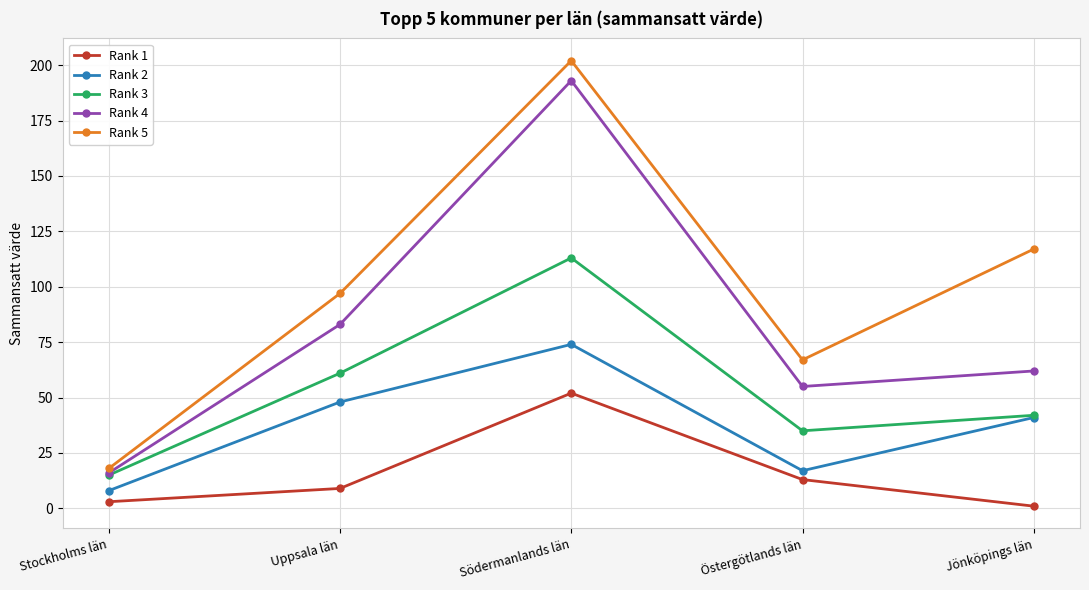

How many data points in Rank 1 are less than 9?

2